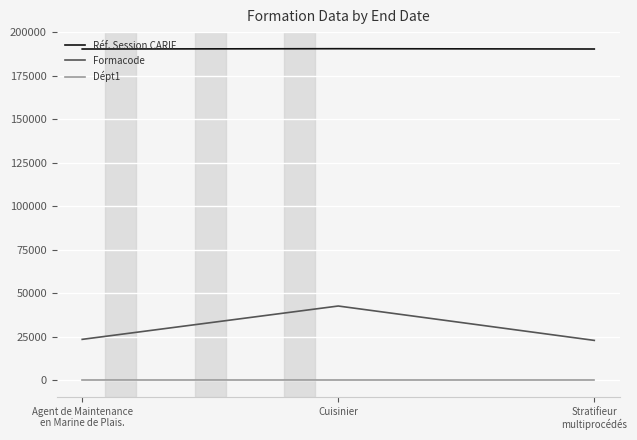

Is the value of Dépt1 at Cuisinier greater than the value of Réf. Session CARIF at Cuisinier?

No